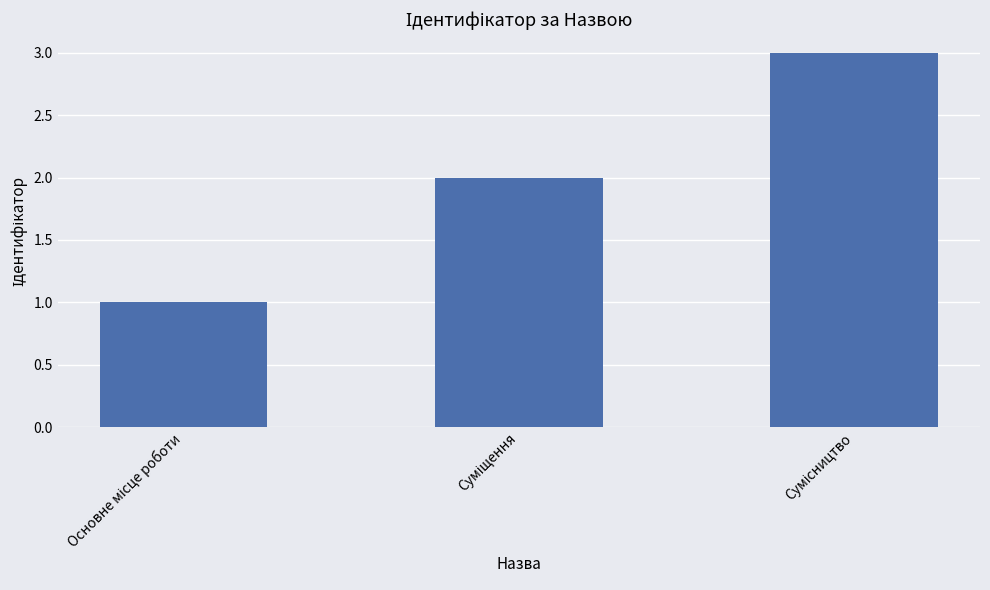

Are the bars grouped side by side (vs. stacked)?

No